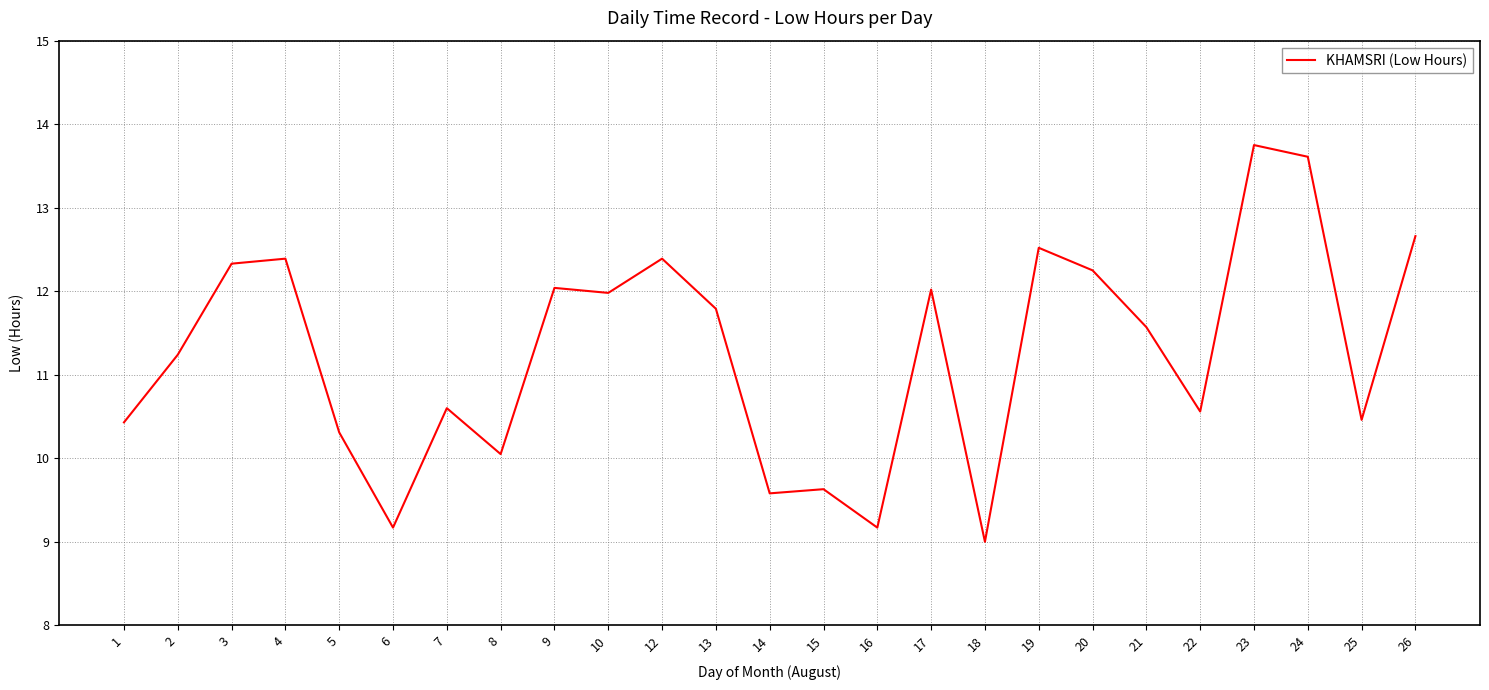

What is the sum of the values at 12 and 17?

24.4